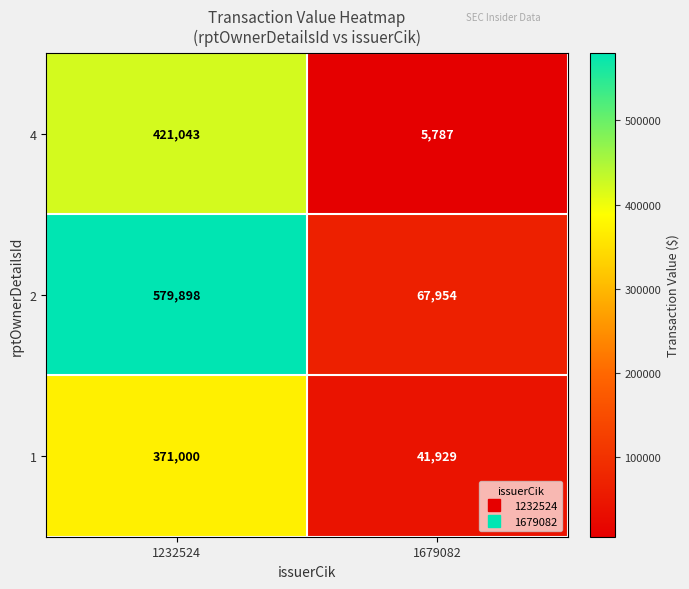

What is the difference between the highest and lowest values at 1679082?

62167